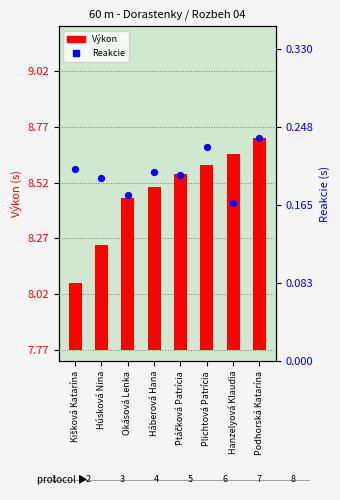

Which series reaches the maximum Y coordinate?

Výkon